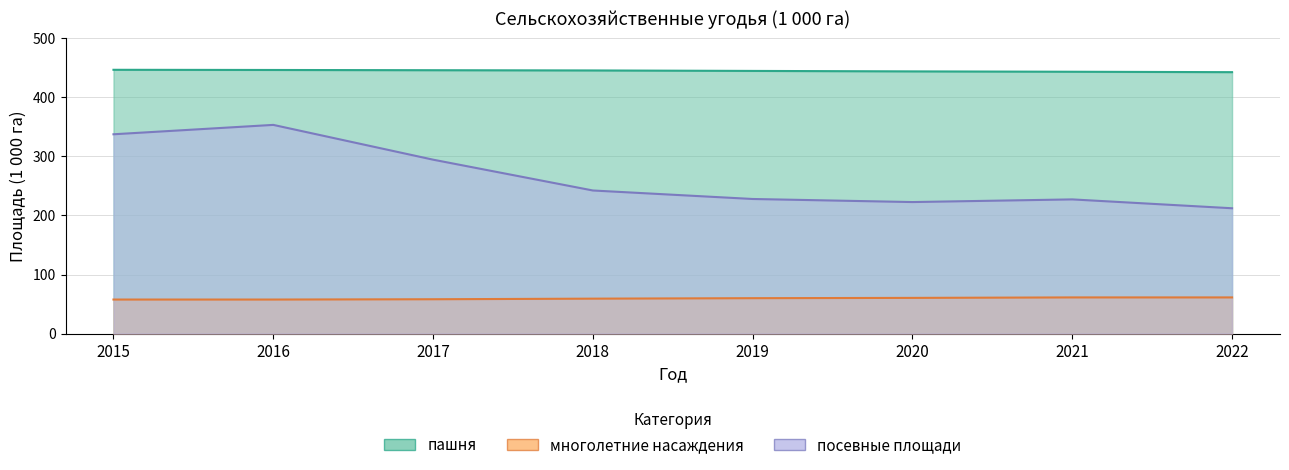

Rank the categories by пашня value from highest to lowest.

2015, 2016, 2017, 2018, 2019, 2020, 2021, 2022